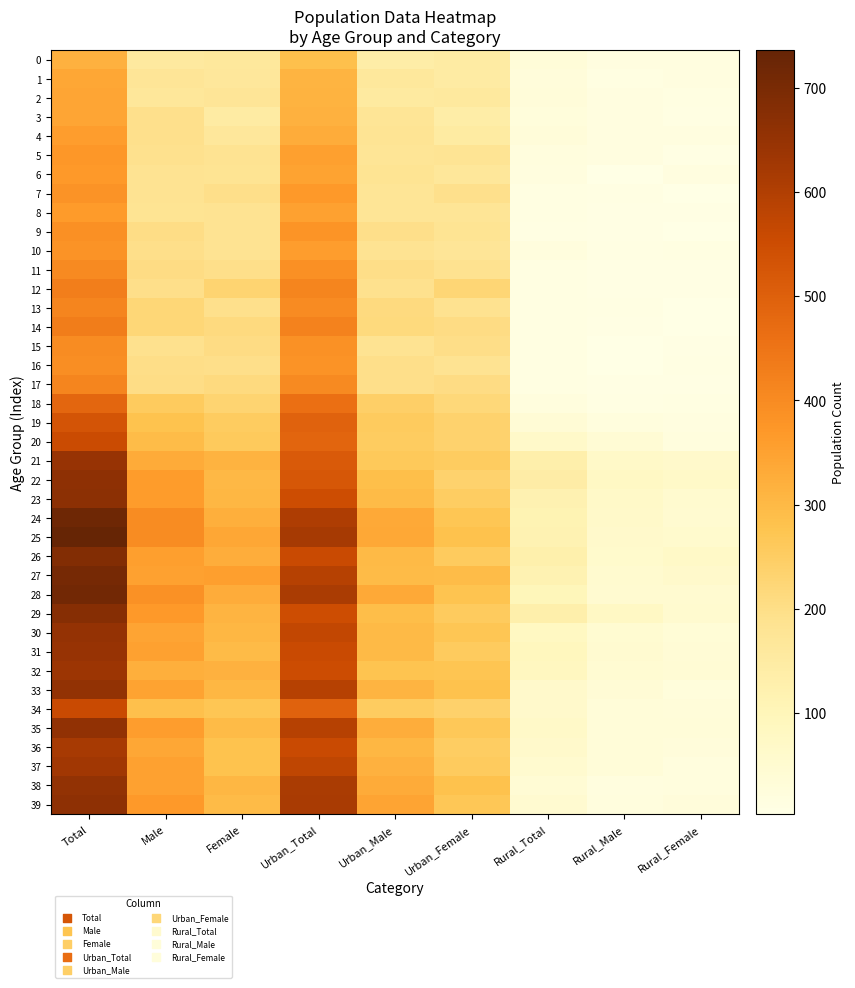

How many categories are shown in the chart?

9